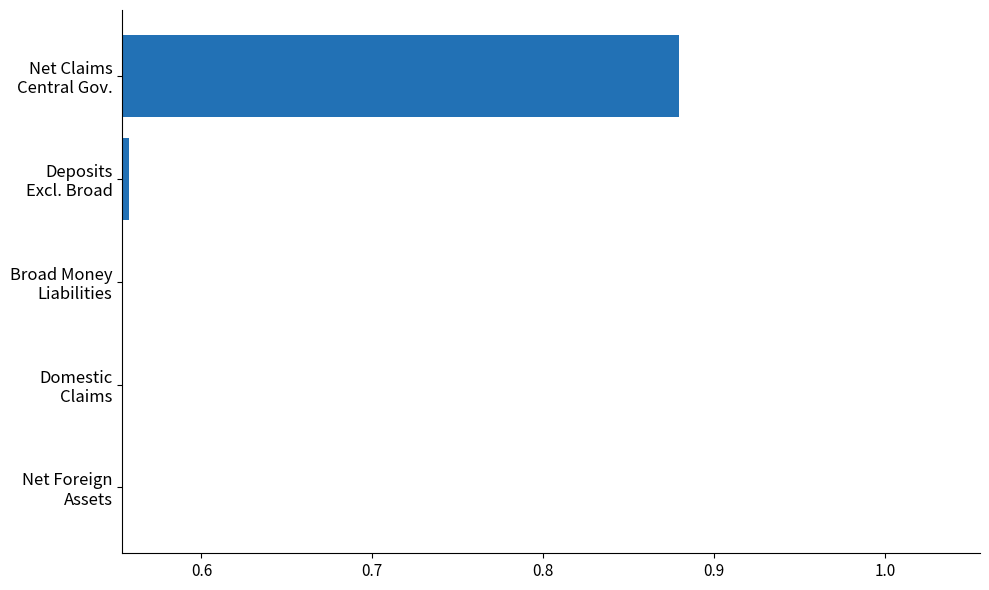

Are the bars horizontal?

Yes